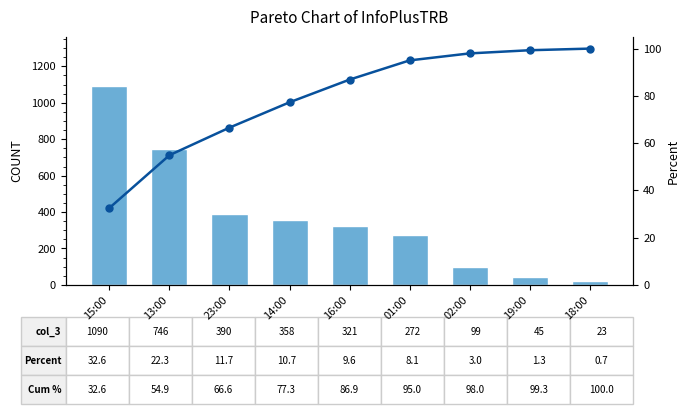

What is the maximum value shown in the chart?

1090.0